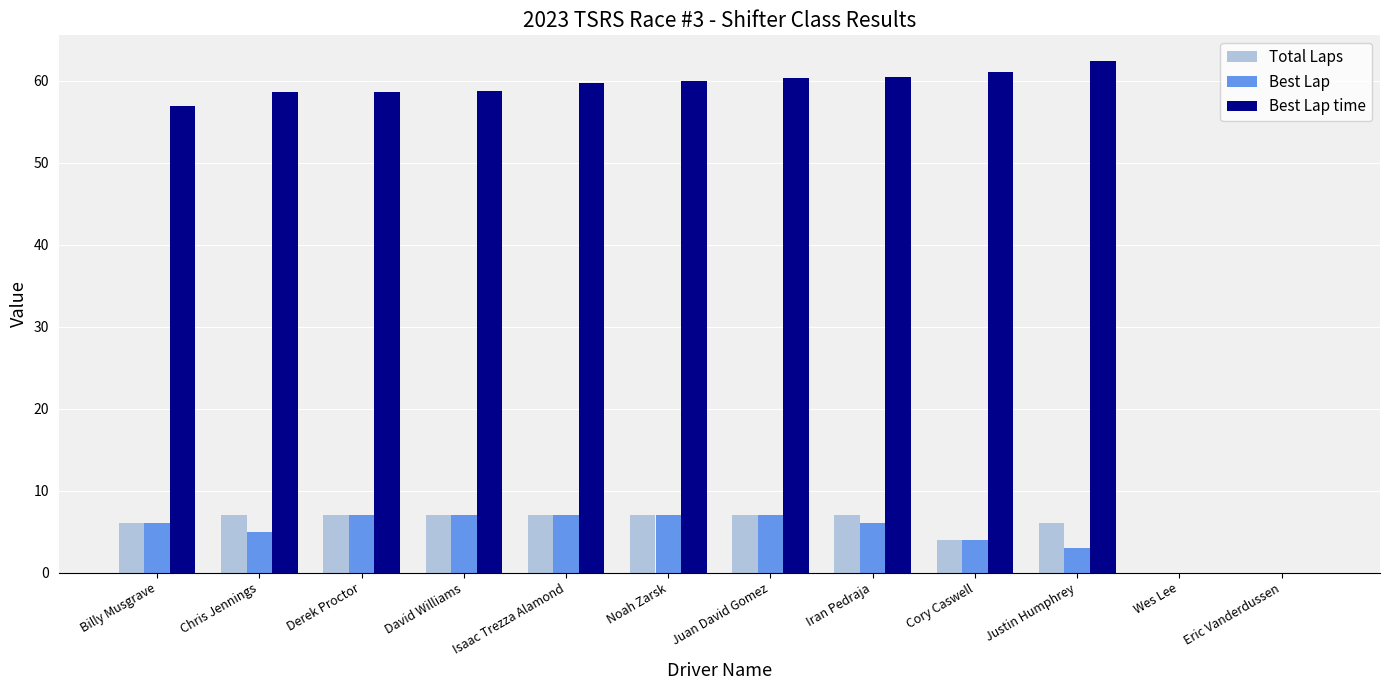

Is the value of Best Lap time at Cory Caswell greater than the value of Total Laps at Cory Caswell?

Yes